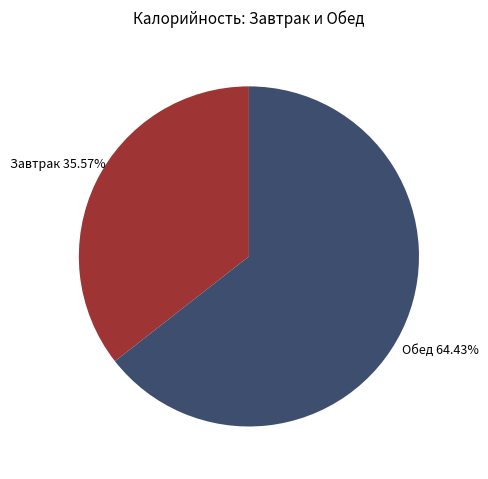

How many slices are in this pie chart?

2